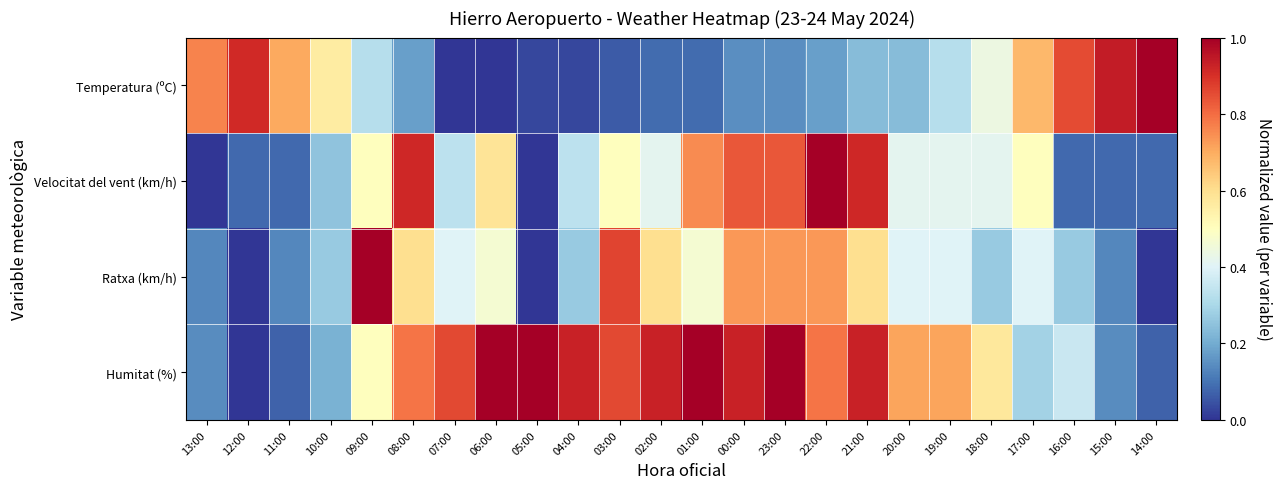

What is the greatest value displayed?

1.0